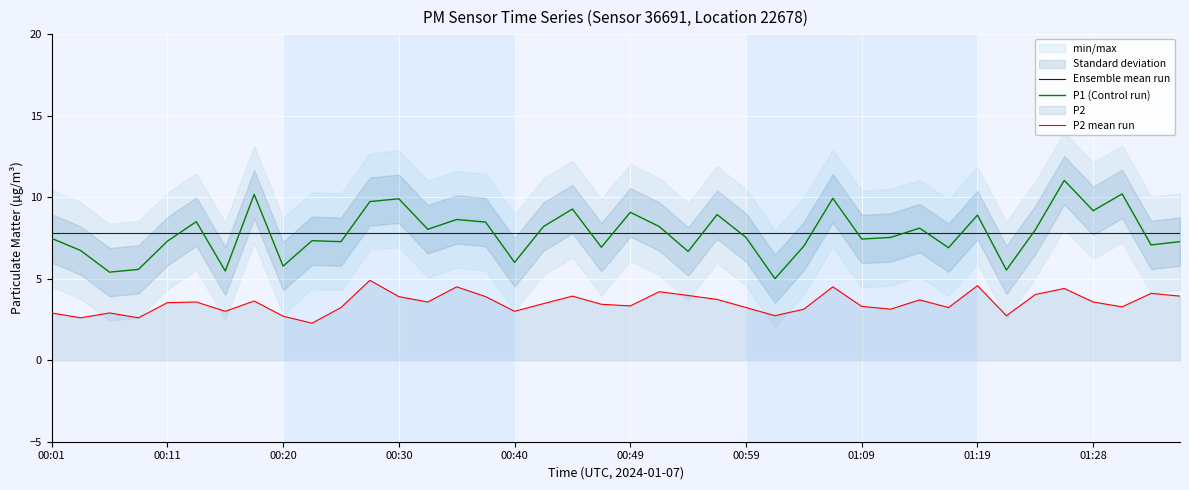

The P2 series shows 0.9 at 01:23. True or false?

False